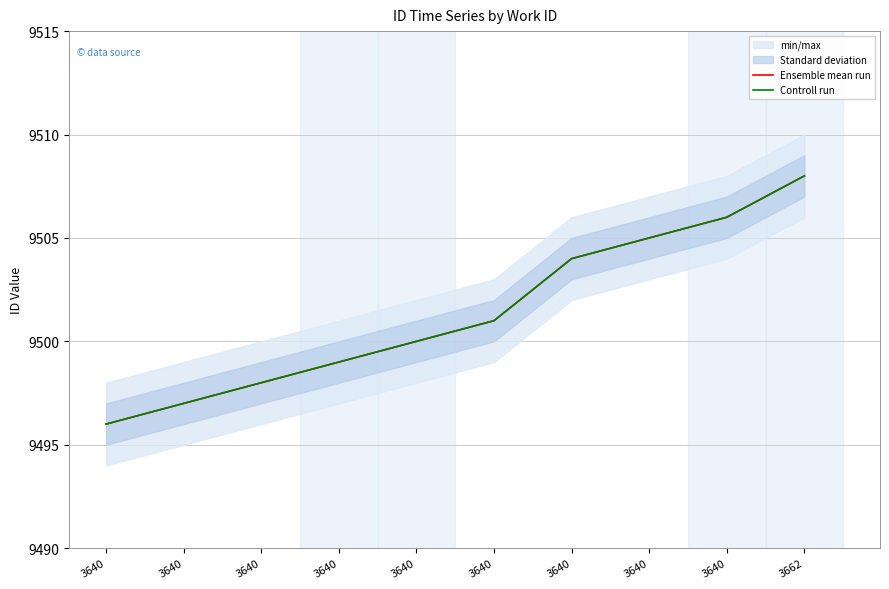

How many series are shown in this chart?

2